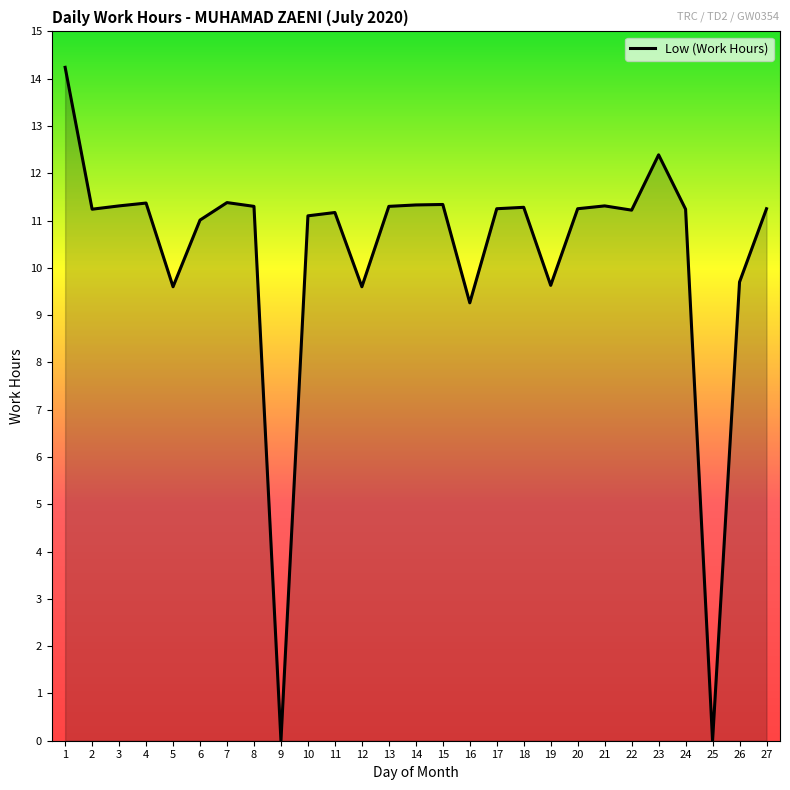

The value at 4 is 11.4. True or false?

True